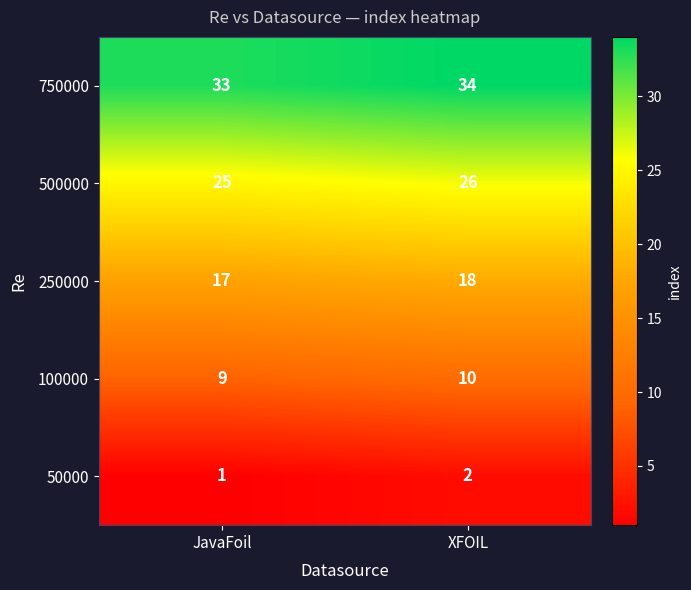

What is the spread (max minus min) of values at XFOIL?

32